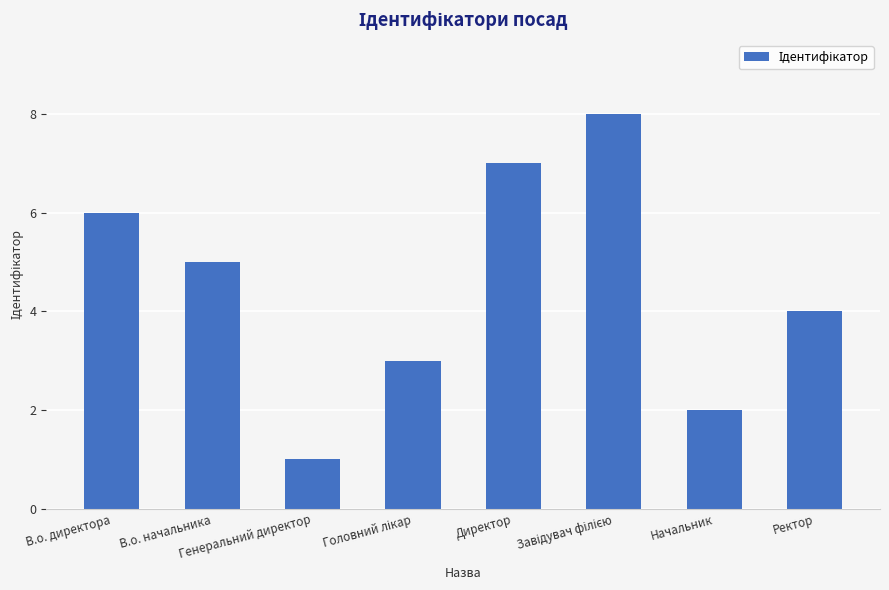

What is the difference between the maximum and minimum values?

7